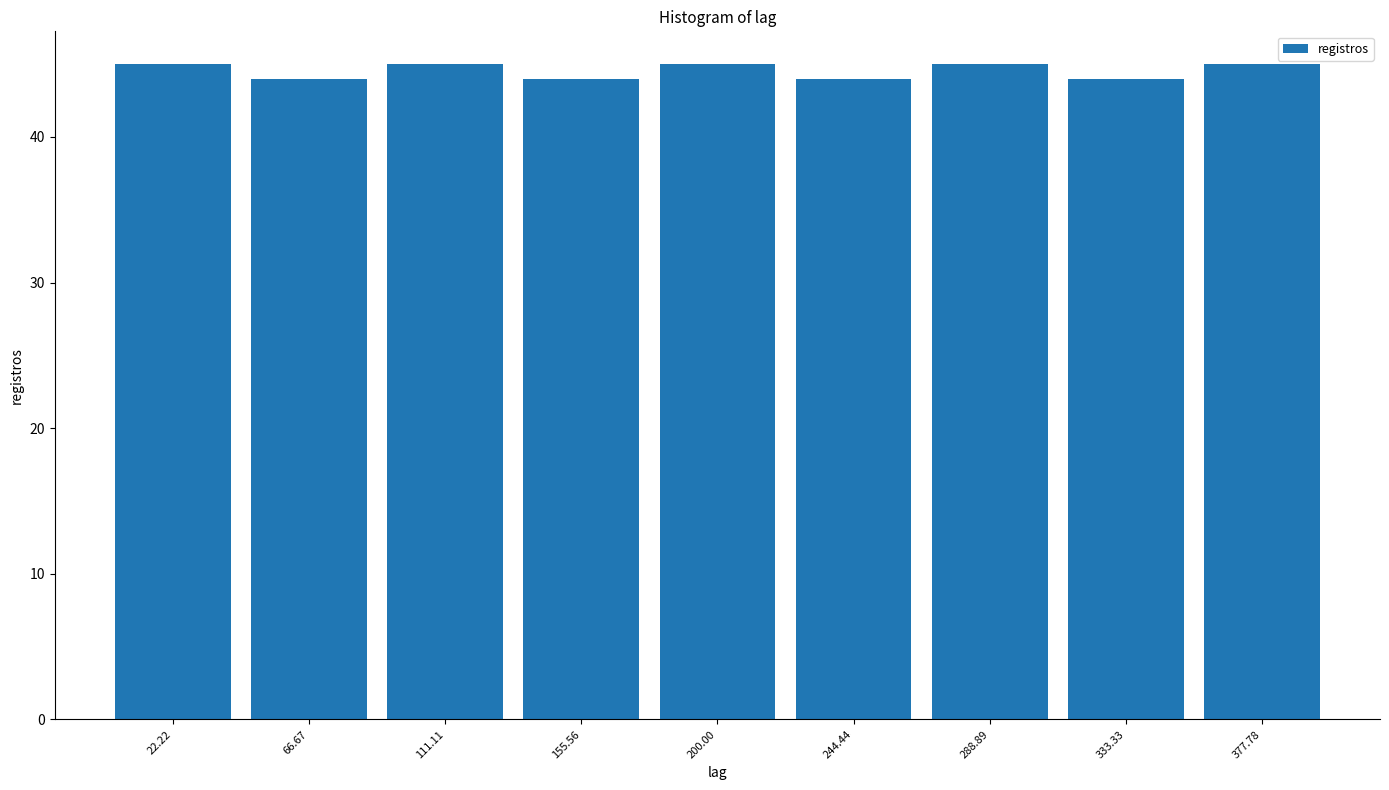

Reading left to right, transcribe this chart: for each bar, give the range it covers on the x-axis and its height. Neither the bar edges nor the heights are printed on the chart, so give them approximately, as read against the axes.

0 to 45: 45
45 to 90: 44
90 to 135: 45
135 to 180: 44
180 to 220: 45
220 to 265: 44
265 to 310: 45
310 to 355: 44
355 to 400: 45